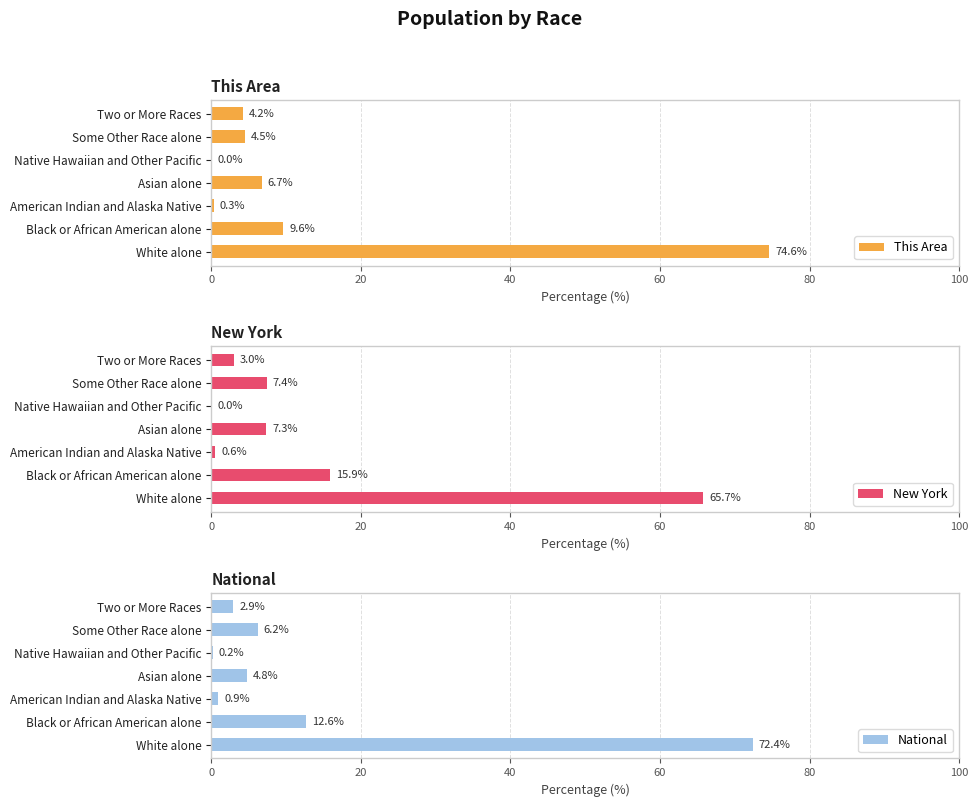

How many bars are there in total?

21